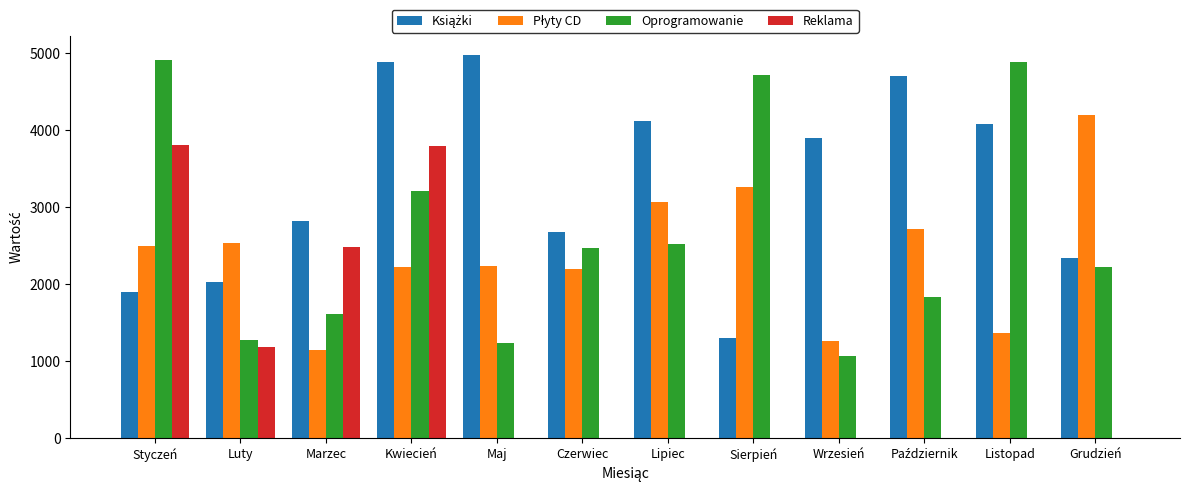

What is the sum of all Oprogramowanie values?

31914